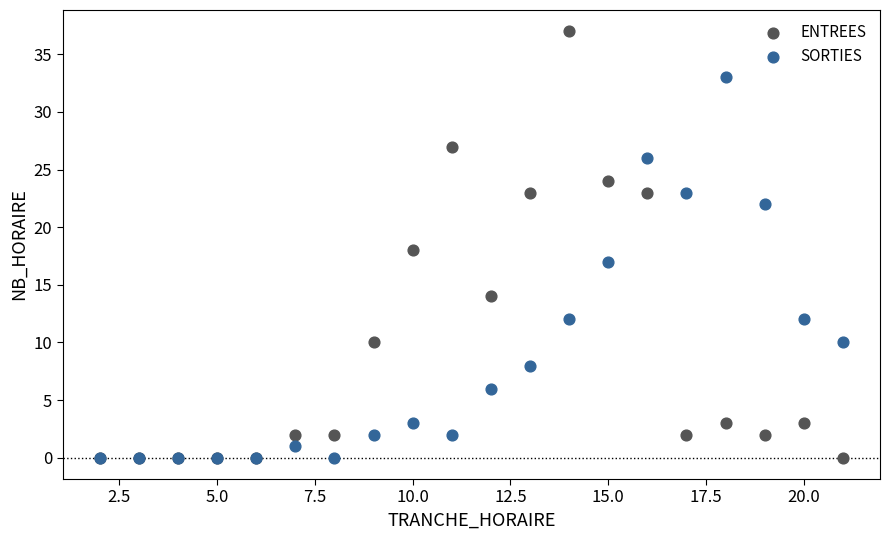

In the SORTIES series, what Y value is closest to 16?

17